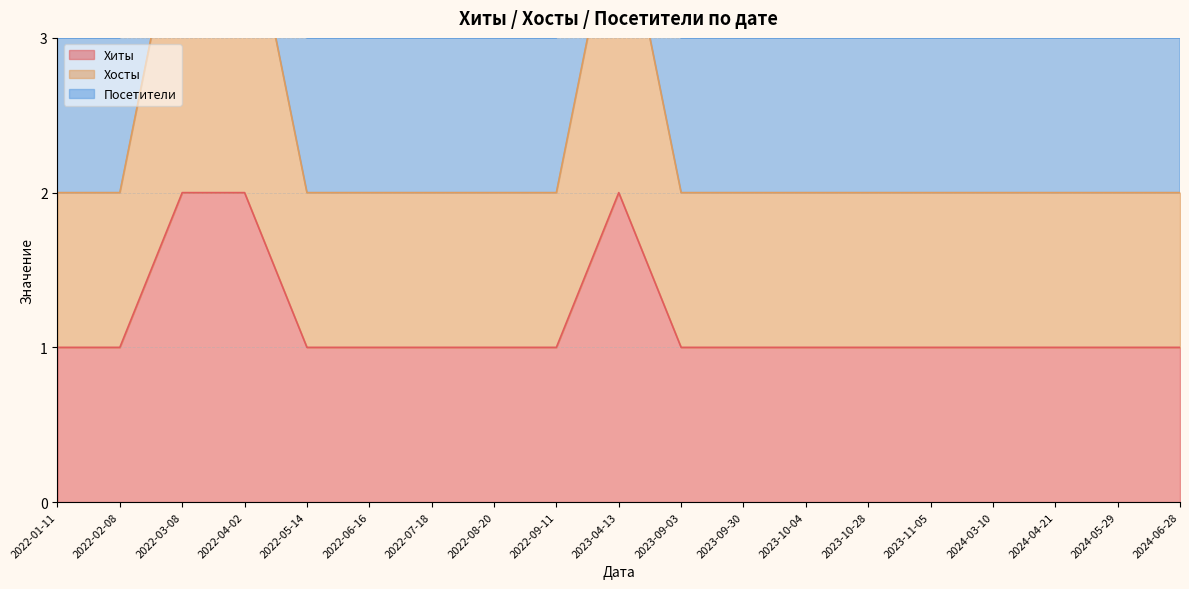

What is the value of the Хосты point at the 19th from the left?

2